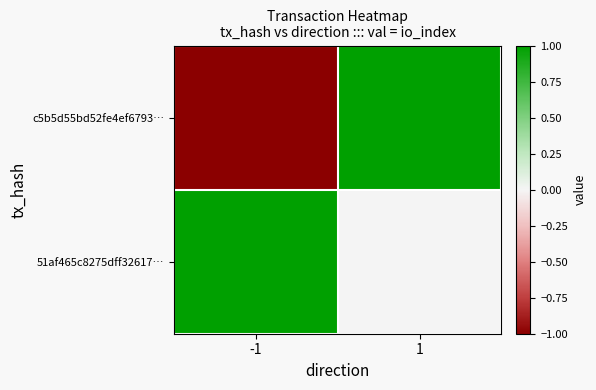

How many data points does each series have?

2